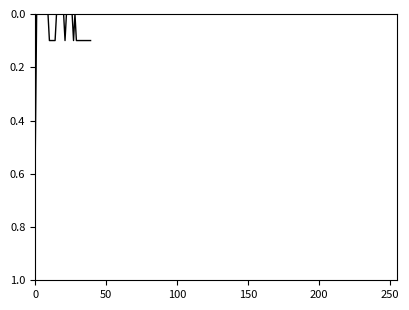

Reading left to right, transcribe all the data shown in this chart.

0.5	0.0	0.0	0.0	0.0	0.0	0.0	0.0	0.0	0.0	0.1	0.1	0.1	0.1	0.1	0.0	0.0	0.0	0.0	0.0	0.0	0.1	0.0	0.0	0.0	0.0	0.0	0.1	0.0	0.1	0.1	0.1	0.1	0.1	0.1	0.1	0.1	0.1	0.1	0.1